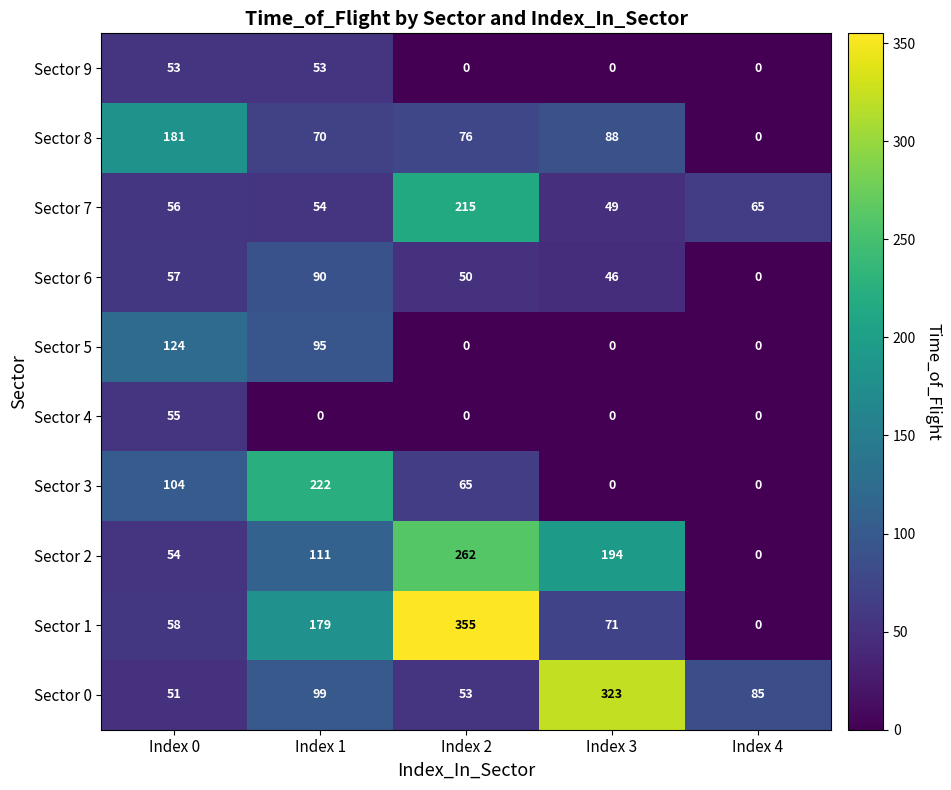

At which category does the chart reach its peak across all series?

Index 2